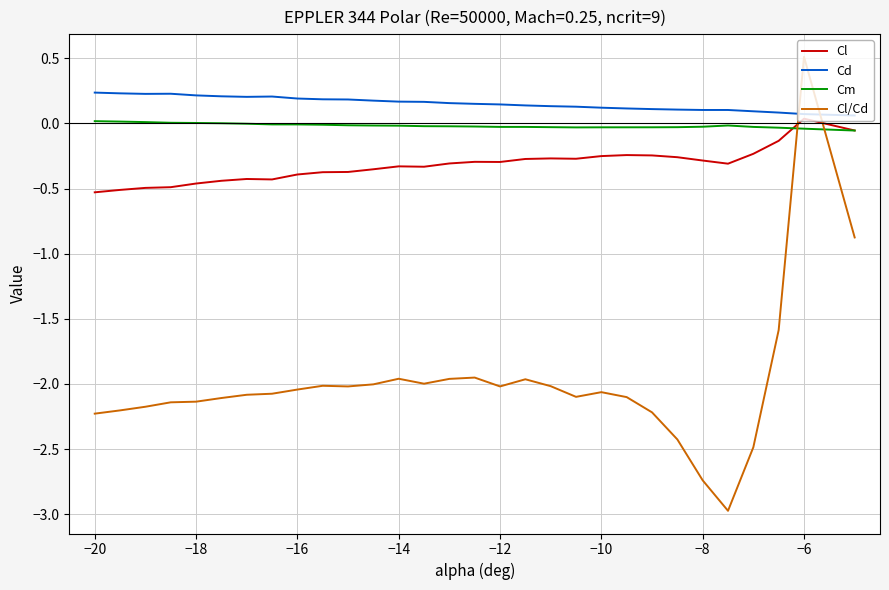

Which series has the largest total across all categories?

Cd